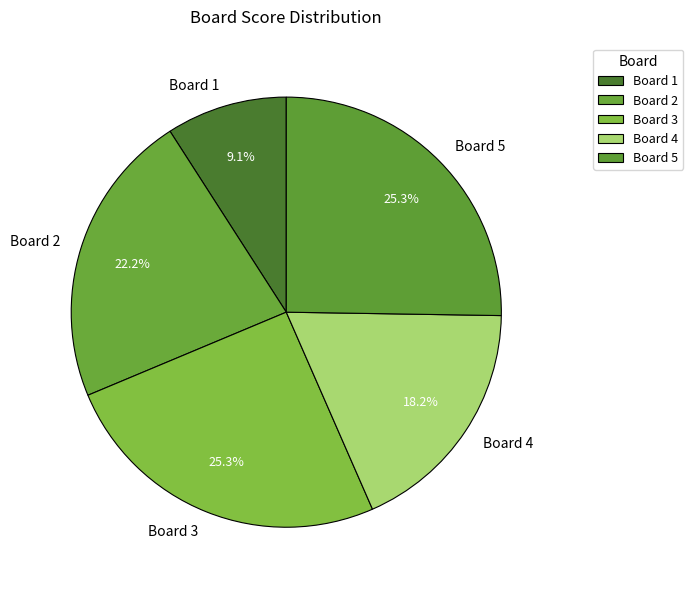

Approximately how many times larger is the value at Board 3 compared to Board 5?

1.0